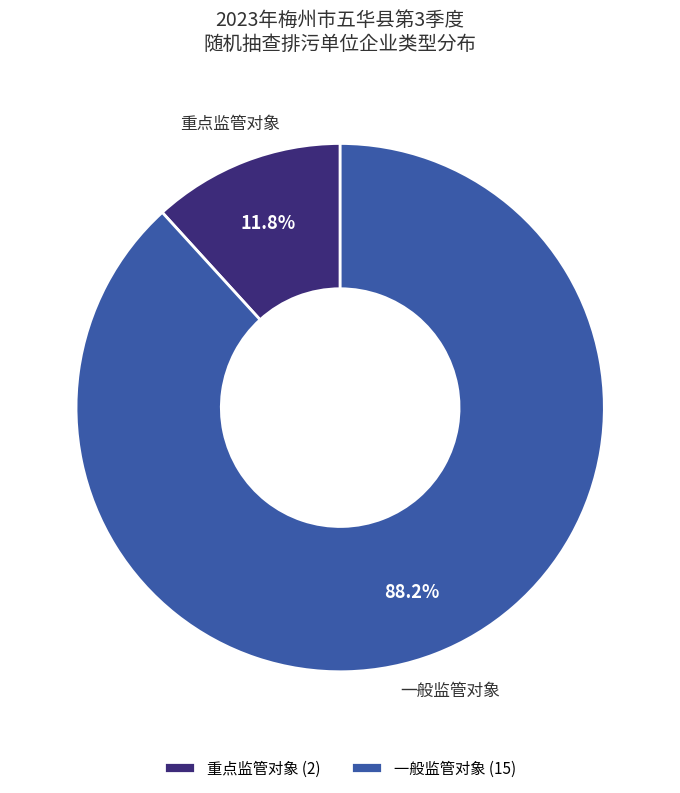

Which has a higher value, 一般监管对象 (15) or 重点监管对象 (2)?

一般监管对象 (15)